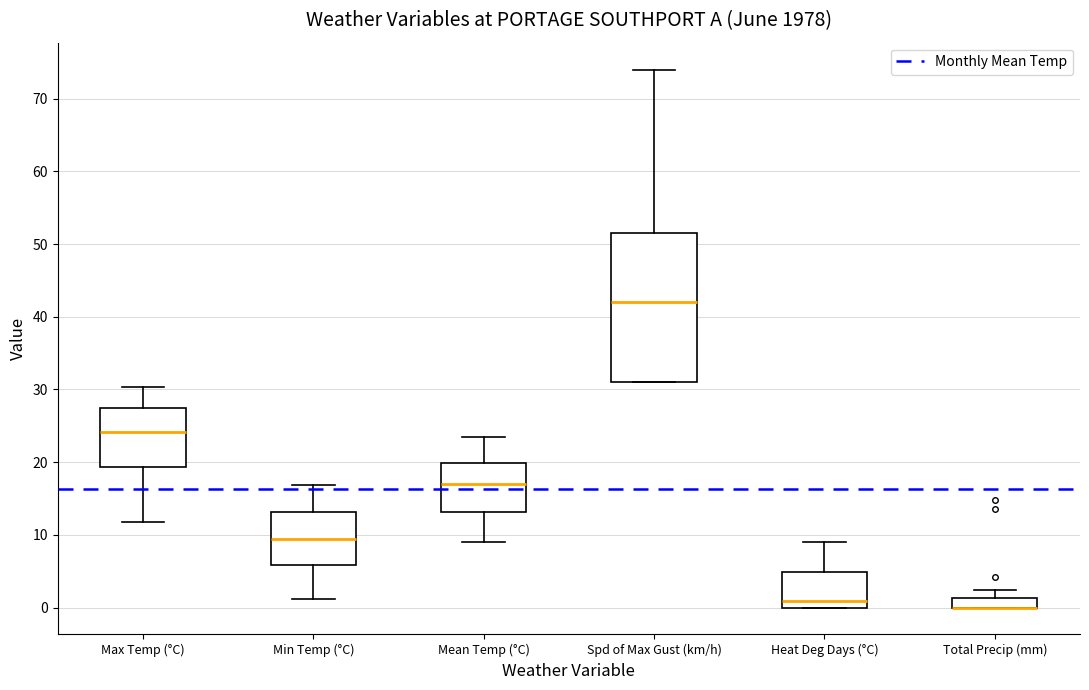

Comparing the boxes themselves (not the whiskers), which one is the tallest?

Spd of Max Gust (km/h)